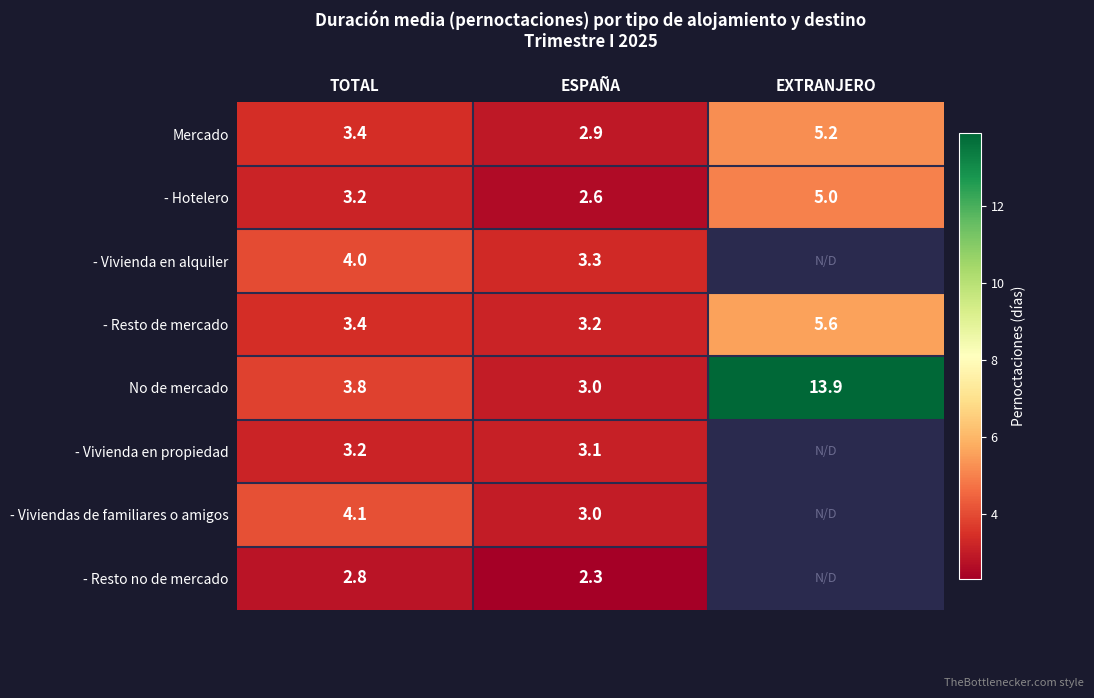

What is the lowest value of the No de mercado series?

3.0